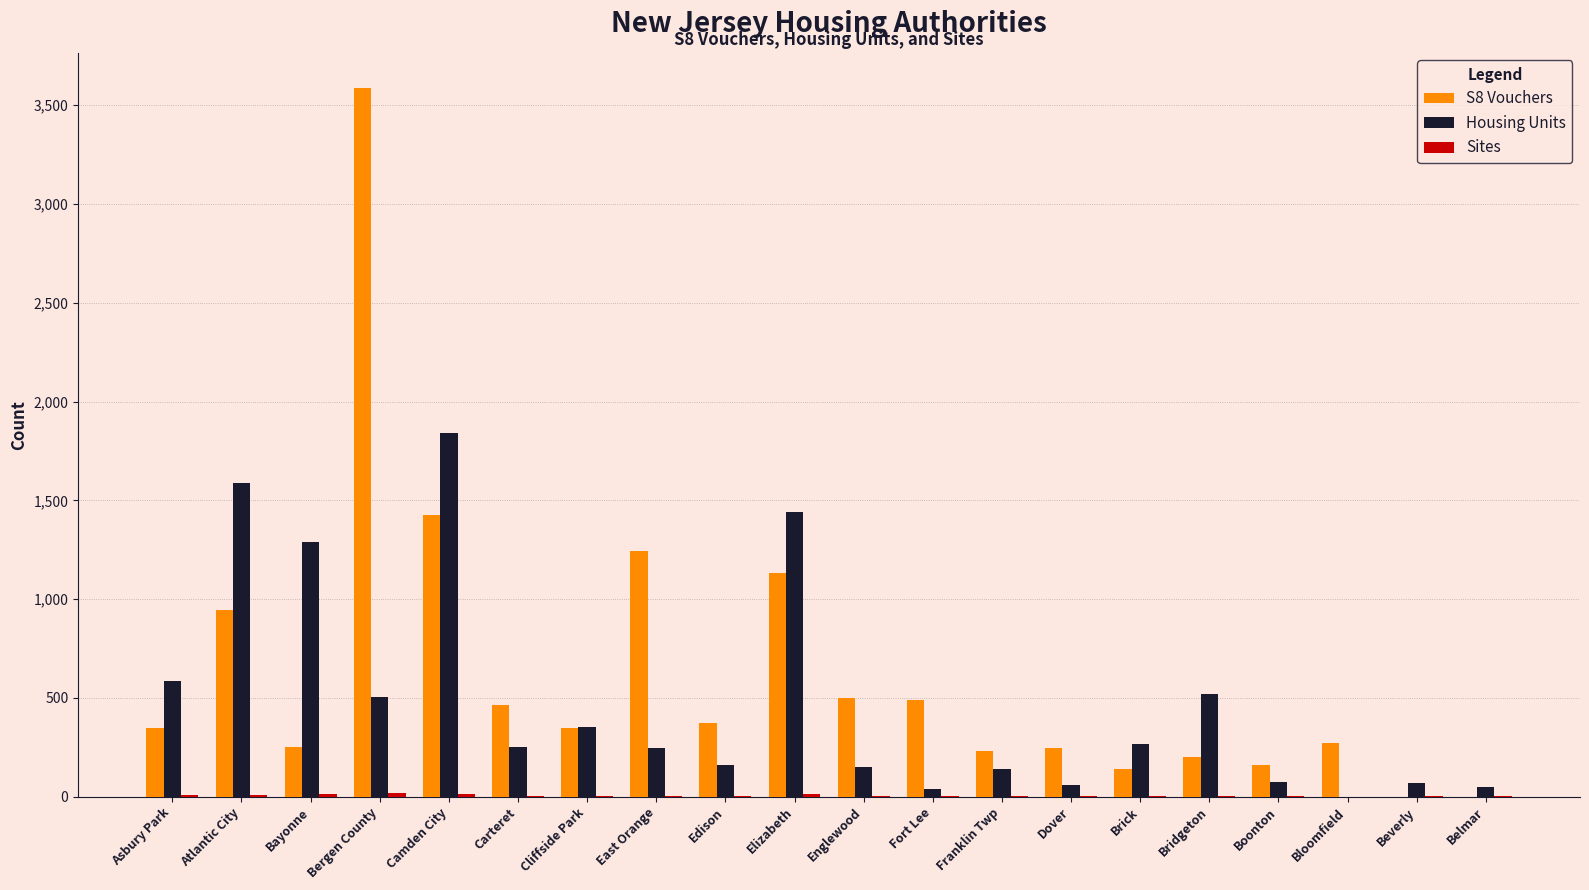

Which series has the largest range (max minus min)?

S8 Vouchers